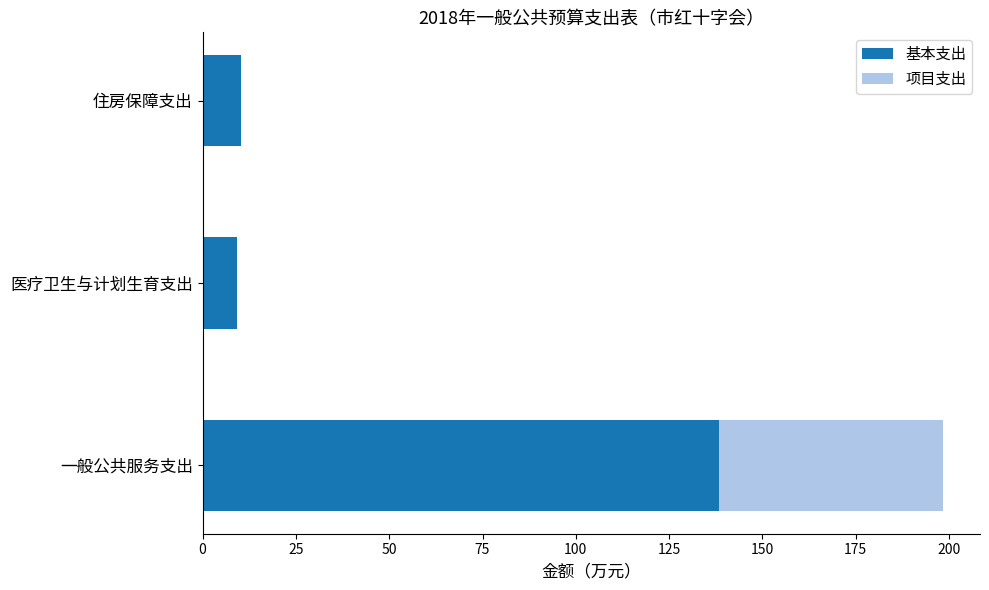

What is the approximate value of 基本支出 at 医疗卫生与计划生育支出?

9.1